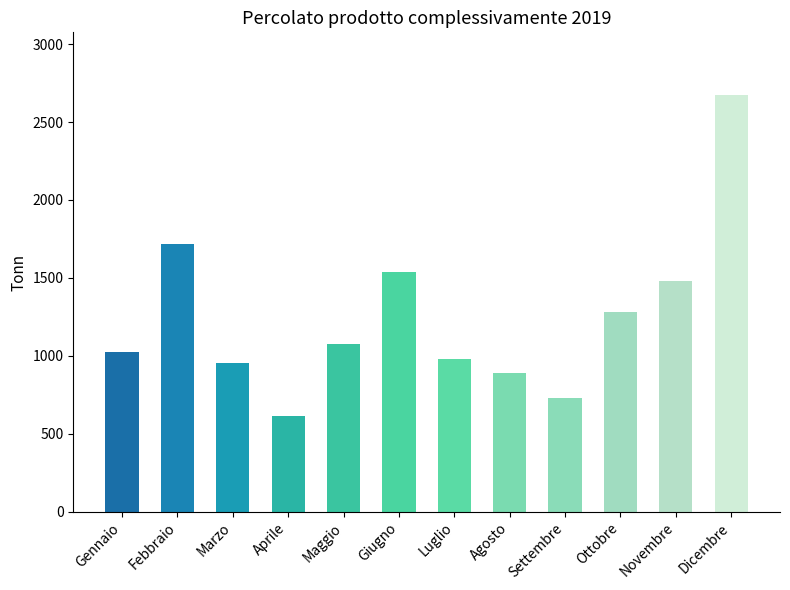

What is the label of the 11th bar from the right?

Febbraio